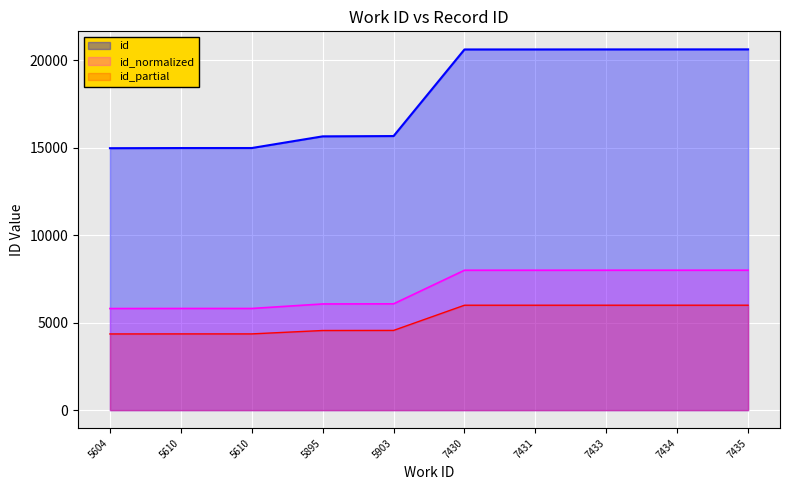

Where is the data nearest to the value 6904?

5903